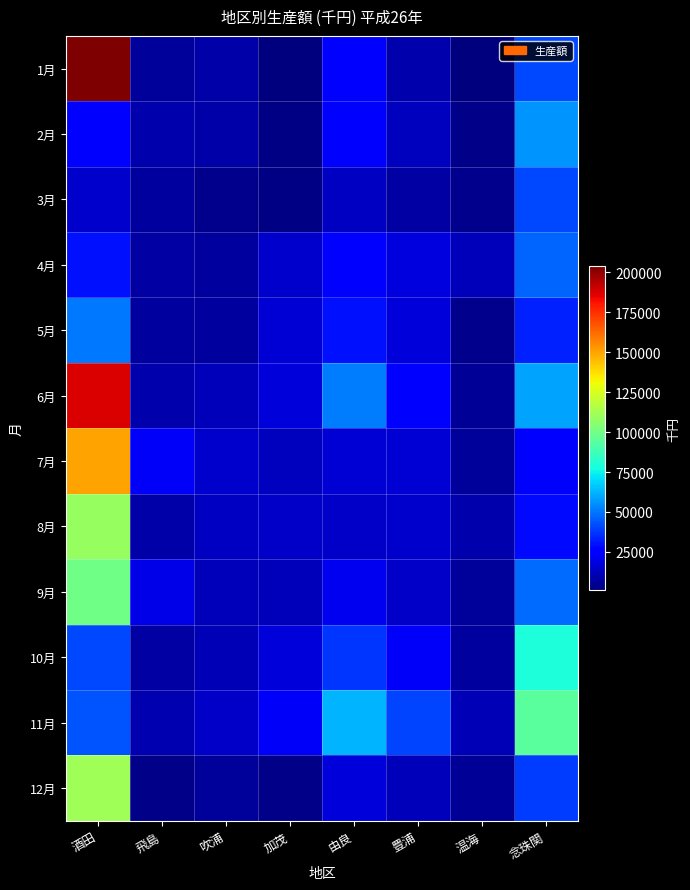

Which series has the largest range (max minus min)?

1月